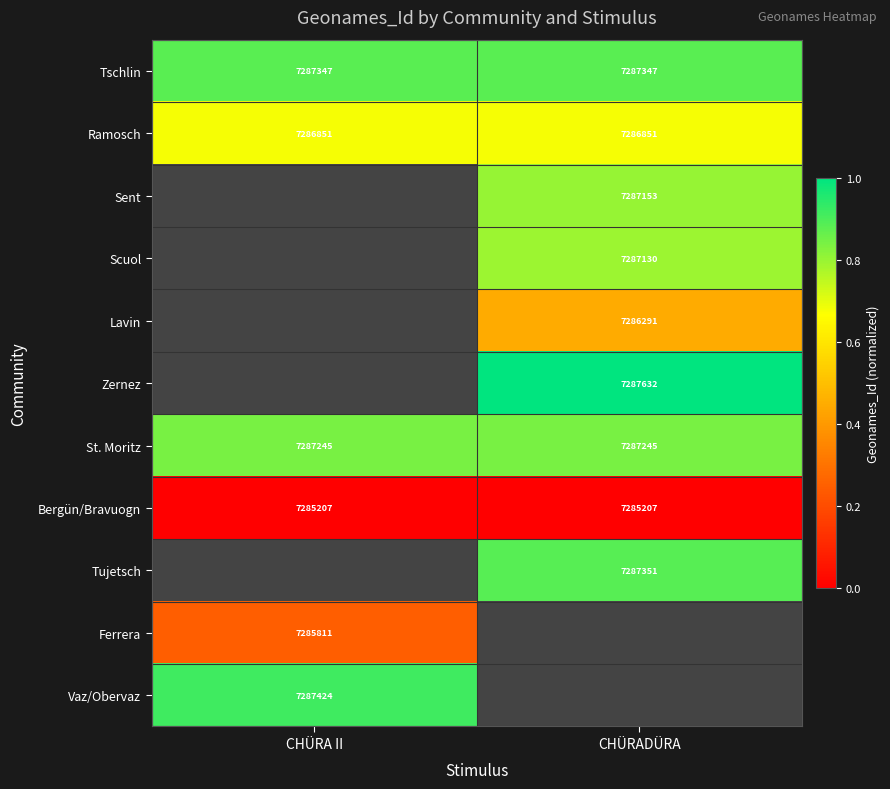

What is the approximate value of Bergün/Bravuogn at CHÜRADÜRA?

7285207